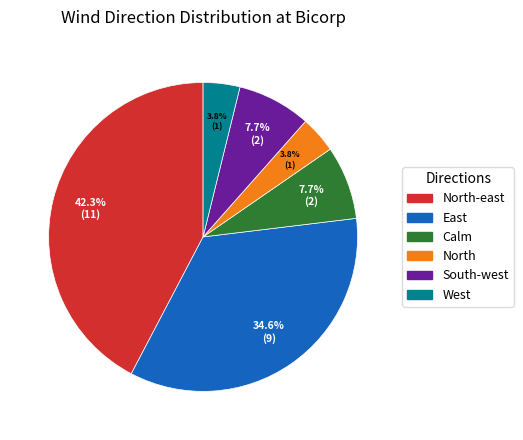

Is there a majority slice in this chart?

No